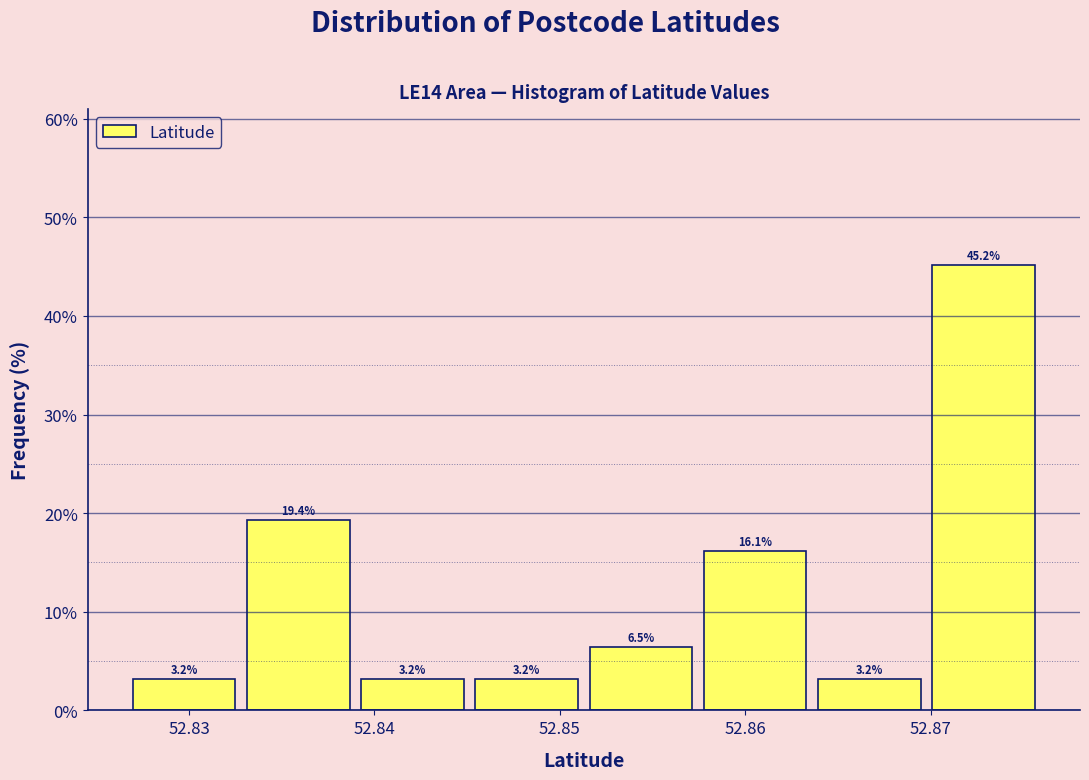

Reading left to right, list every bar in this chart as the range it spans on the x-axis followed by its height. The bar edges are not printed on the chart, so give them approximately, as read against the axis.

52.827 to 52.833: 3.2
52.833 to 52.839: 19.4
52.839 to 52.845: 3.2
52.845 to 52.851: 3.2
52.851 to 52.857: 6.5
52.857 to 52.864: 16.1
52.864 to 52.870: 3.2
52.870 to 52.876: 45.2